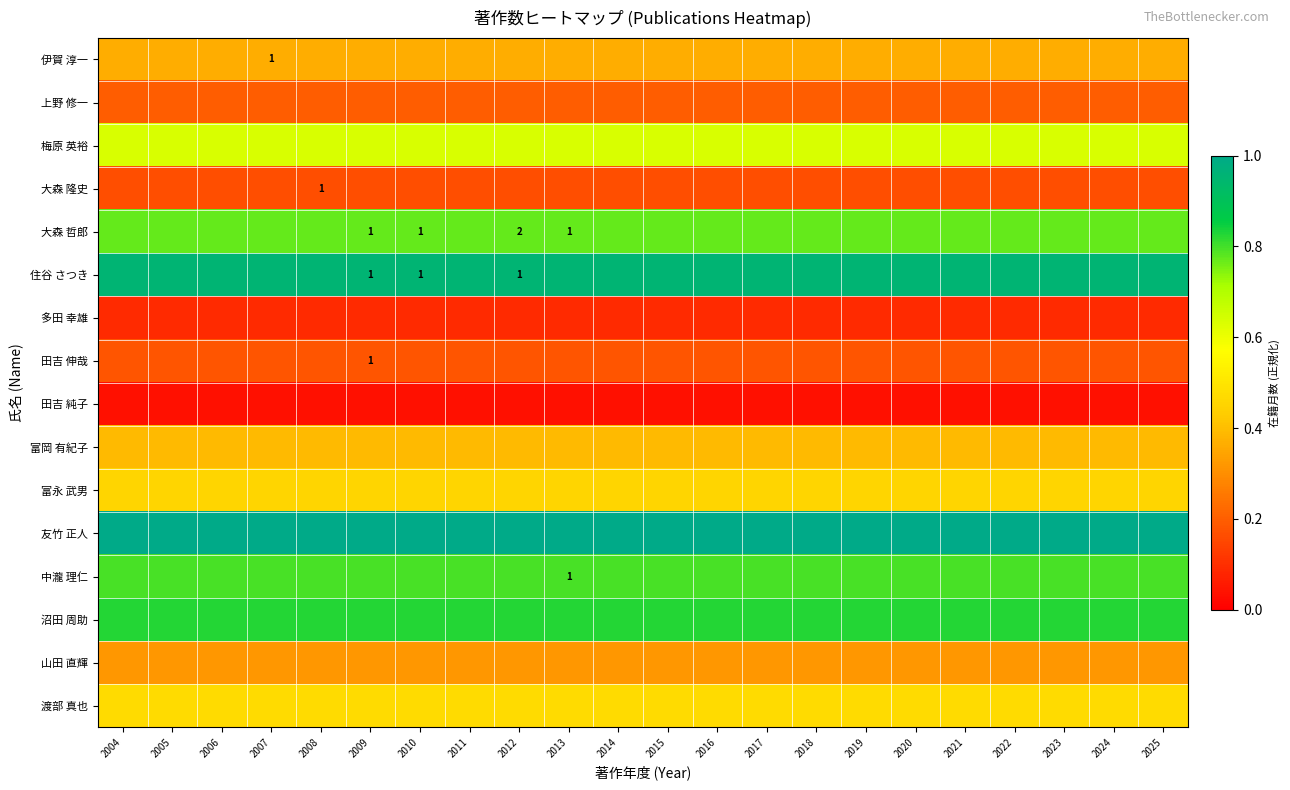

What is the total value across all series at 2007?

7.7